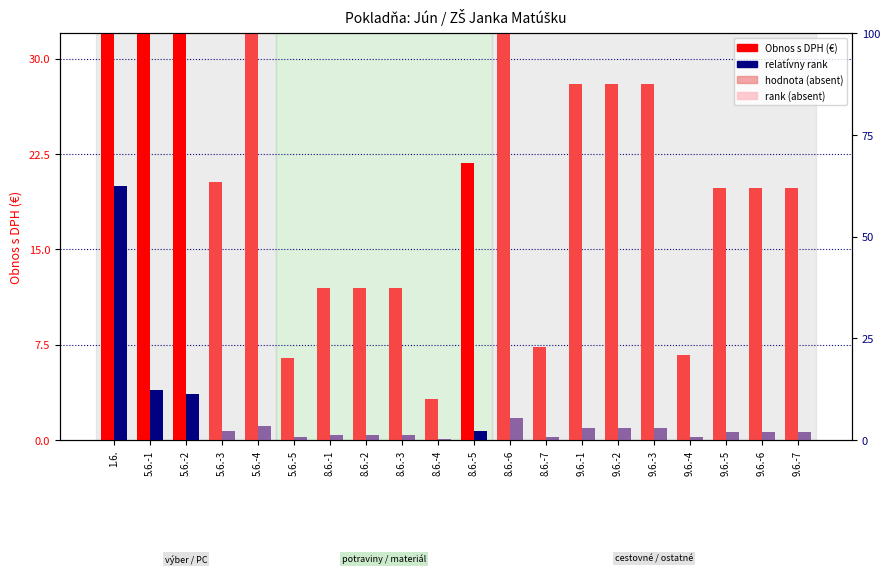

Reading right to left, what are all the values shown in this chart?

Obnos s DPH (€): 9.6.-7=19.8	9.6.-6=19.8	9.6.-5=19.8	9.6.-4=6.7	9.6.-3=28.0	9.6.-2=28.0	9.6.-1=28.0	8.6.-7=7.3	8.6.-6=52.8	8.6.-5=21.8	8.6.-4=3.2	8.6.-3=12.0	8.6.-2=12.0	8.6.-1=12.0	5.6.-5=6.5	5.6.-4=33.6	5.6.-3=20.3	5.6.-2=109.9	5.6.-1=117.6	1.6.=600.0
relatívny rank: 9.6.-7=0.7	9.6.-6=0.7	9.6.-5=0.7	9.6.-4=0.2	9.6.-3=0.9	9.6.-2=0.9	9.6.-1=0.9	8.6.-7=0.2	8.6.-6=1.8	8.6.-5=0.7	8.6.-4=0.1	8.6.-3=0.4	8.6.-2=0.4	8.6.-1=0.4	5.6.-5=0.2	5.6.-4=1.1	5.6.-3=0.7	5.6.-2=3.7	5.6.-1=3.9	1.6.=20.0
hodnota (absent): 9.6.-7=19.8	9.6.-6=19.8	9.6.-5=19.8	9.6.-4=6.7	9.6.-3=28.0	9.6.-2=28.0	9.6.-1=28.0	8.6.-7=7.3	8.6.-6=52.8	8.6.-5=0.0	8.6.-4=3.2	8.6.-3=12.0	8.6.-2=12.0	8.6.-1=12.0	5.6.-5=6.5	5.6.-4=33.6	5.6.-3=20.3	5.6.-2=0.0	5.6.-1=0.0	1.6.=0.0
rank (absent): 9.6.-7=0.7	9.6.-6=0.7	9.6.-5=0.7	9.6.-4=0.2	9.6.-3=0.9	9.6.-2=0.9	9.6.-1=0.9	8.6.-7=0.2	8.6.-6=1.8	8.6.-5=0.0	8.6.-4=0.1	8.6.-3=0.4	8.6.-2=0.4	8.6.-1=0.4	5.6.-5=0.2	5.6.-4=1.1	5.6.-3=0.7	5.6.-2=0.0	5.6.-1=0.0	1.6.=0.0